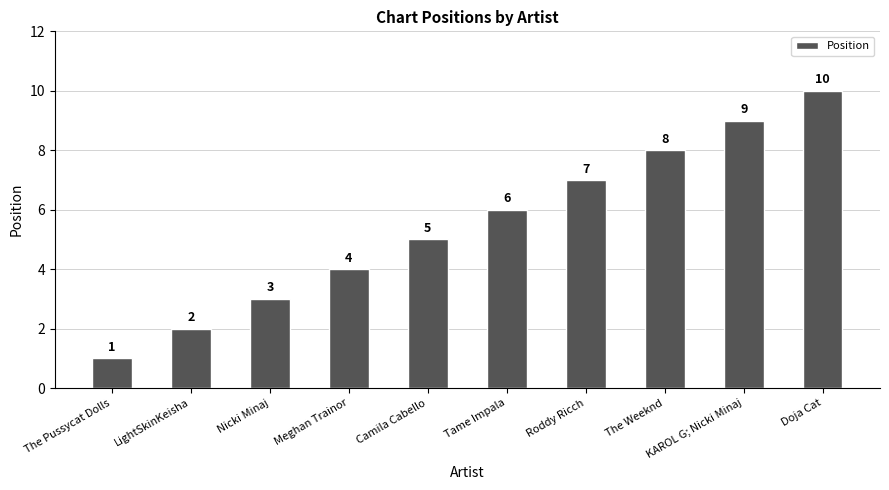

What is the difference between the maximum and minimum values?

9